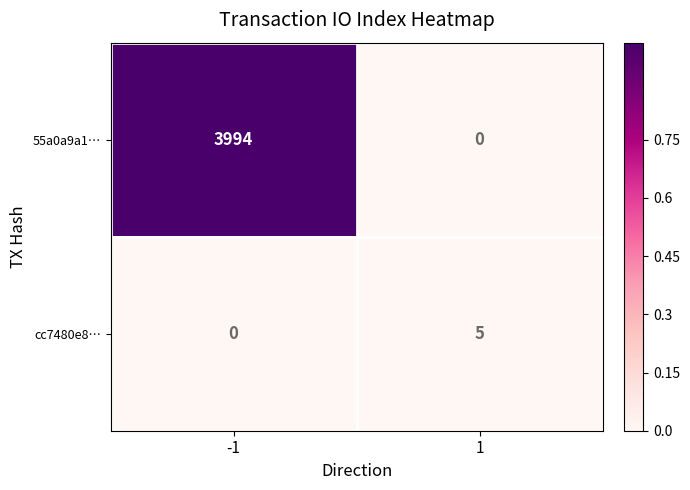

The cc7480e8… series shows 0 at -1. True or false?

True